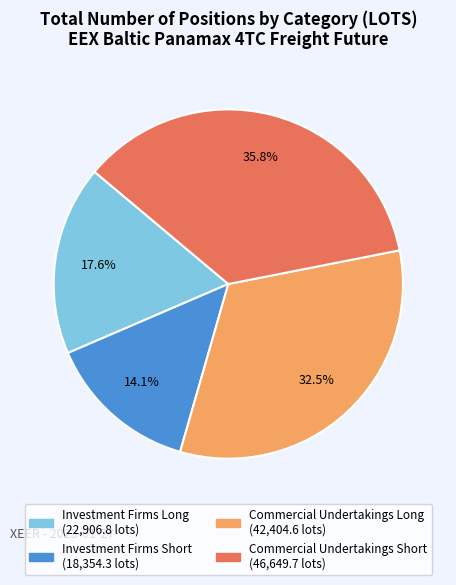

What is the smallest slice in the pie chart?

Investment Firms Short